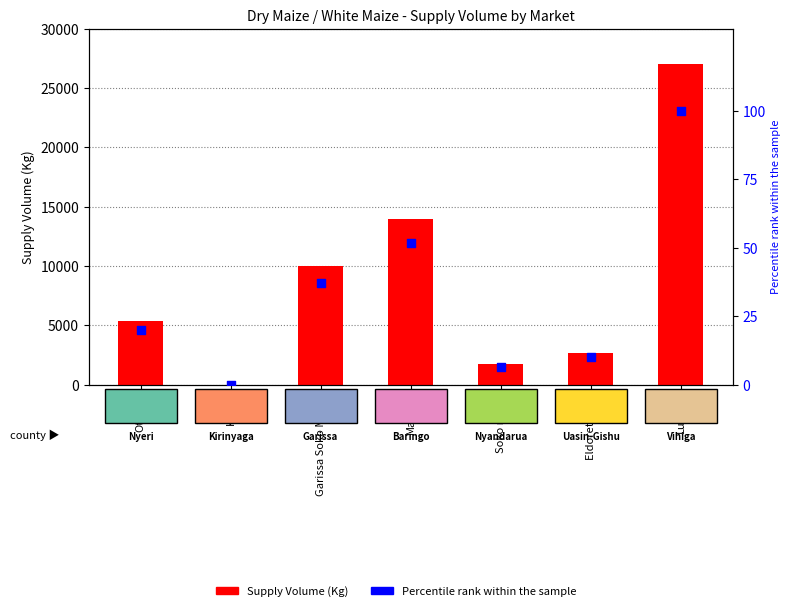

Which series has the largest total across all categories?

Supply Volume (Kg)